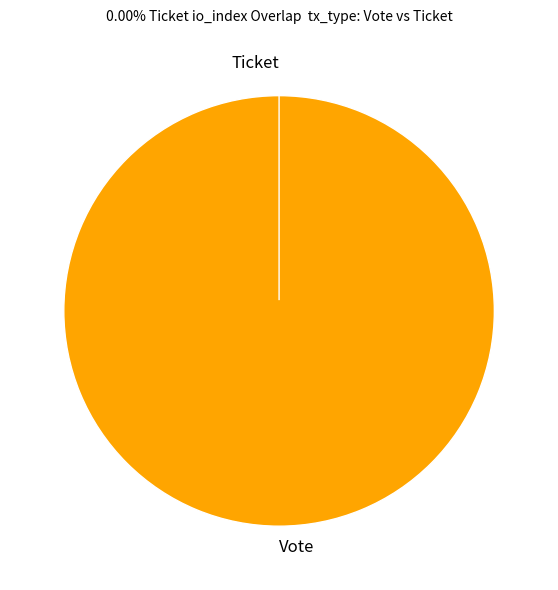

The Ticket slice represents 0% of the pie. True or false?

True